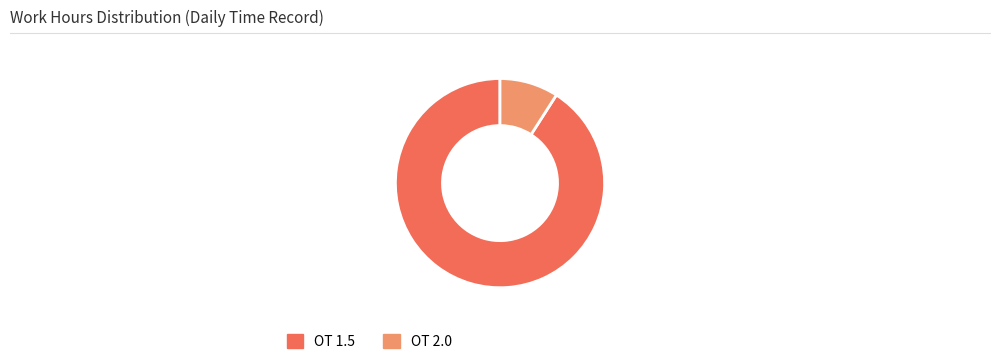

Is there a majority slice in this chart?

Yes